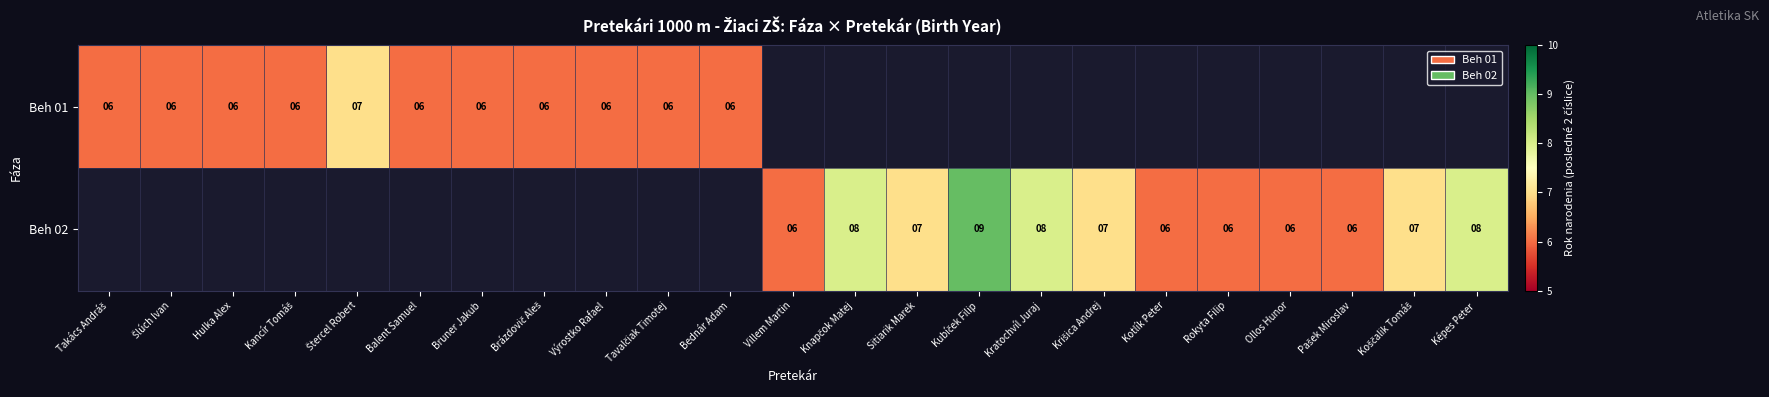

Is it true that Beh 01 equals 6 at Bednár Adam?

True